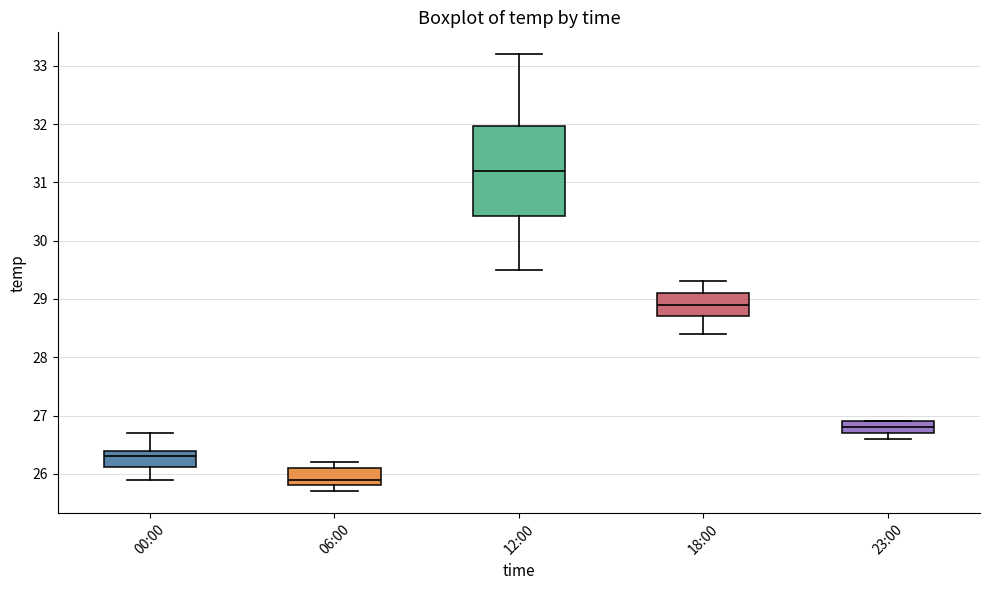

Which box has the lowest median line?

06:00